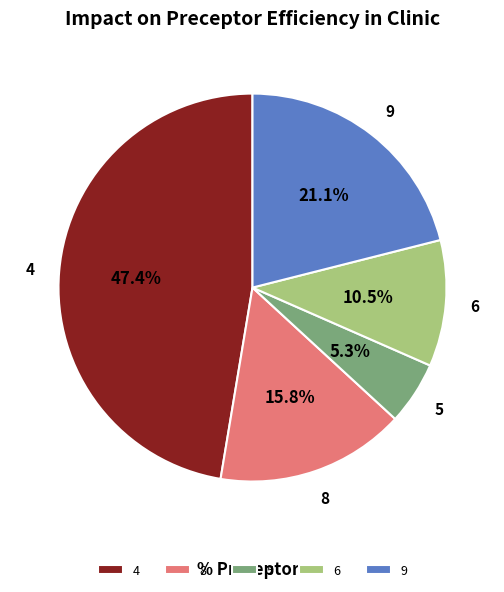

To the nearest percent, what is the difference between the largest and smallest slice percentages?

42%